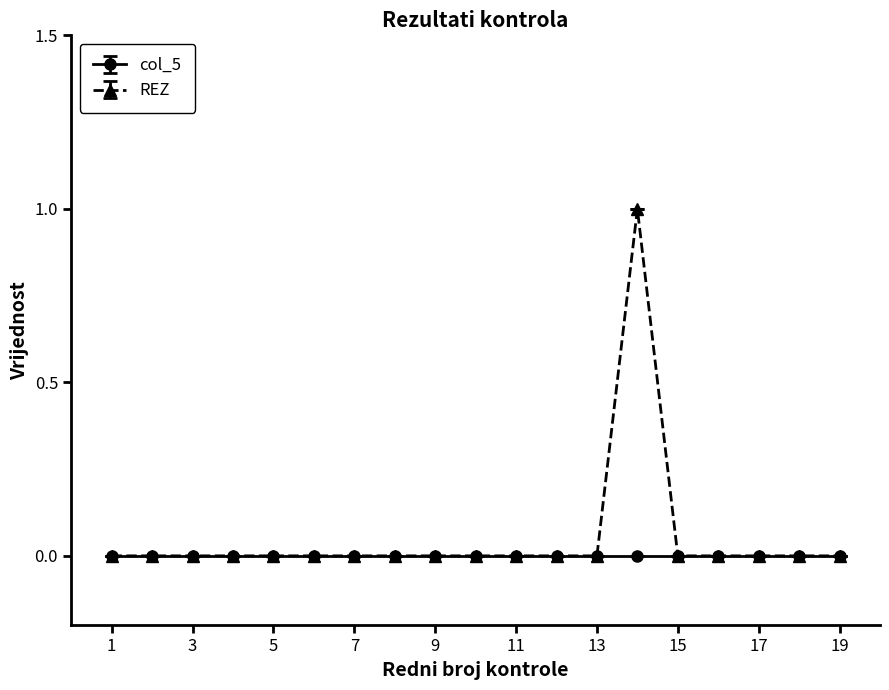

List the series in order of their peak value, lowest first.

col_5, REZ